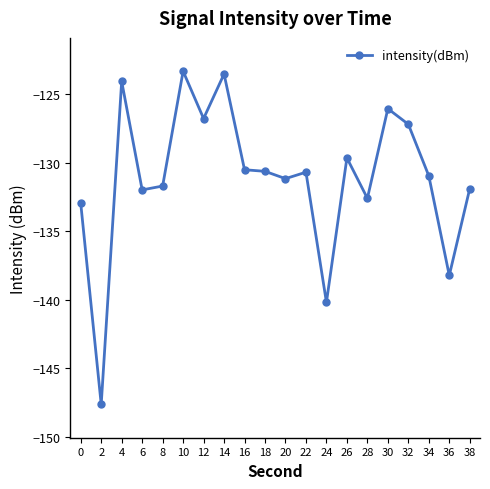

True or false: the data shows -131.7 at 8.

True